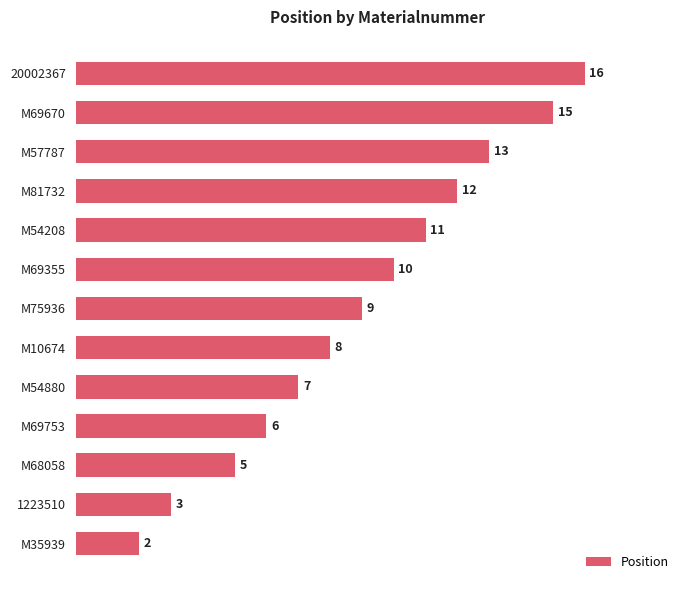

Reading top to bottom, what are all the values shown in this chart?

16	15	13	12	11	10	9	8	7	6	5	3	2